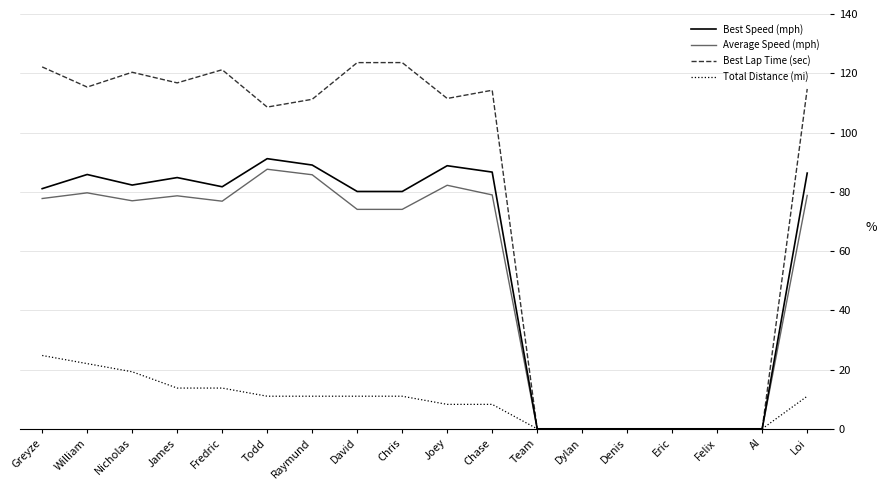

What is the value of the Best Speed (mph) point at the 1st from the left?

81.1